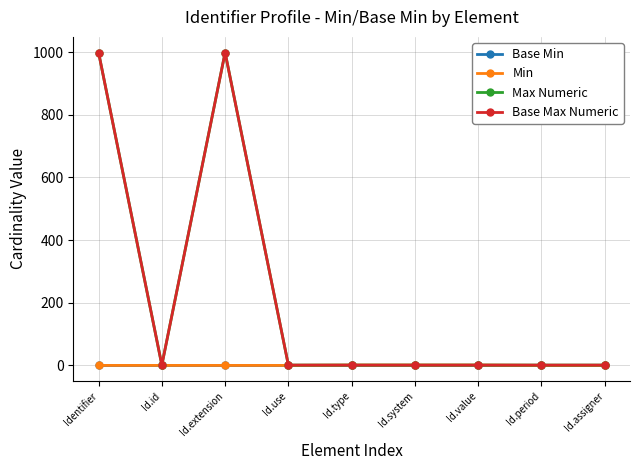

What is the difference between the Min values at Id.period and Id.value?

1